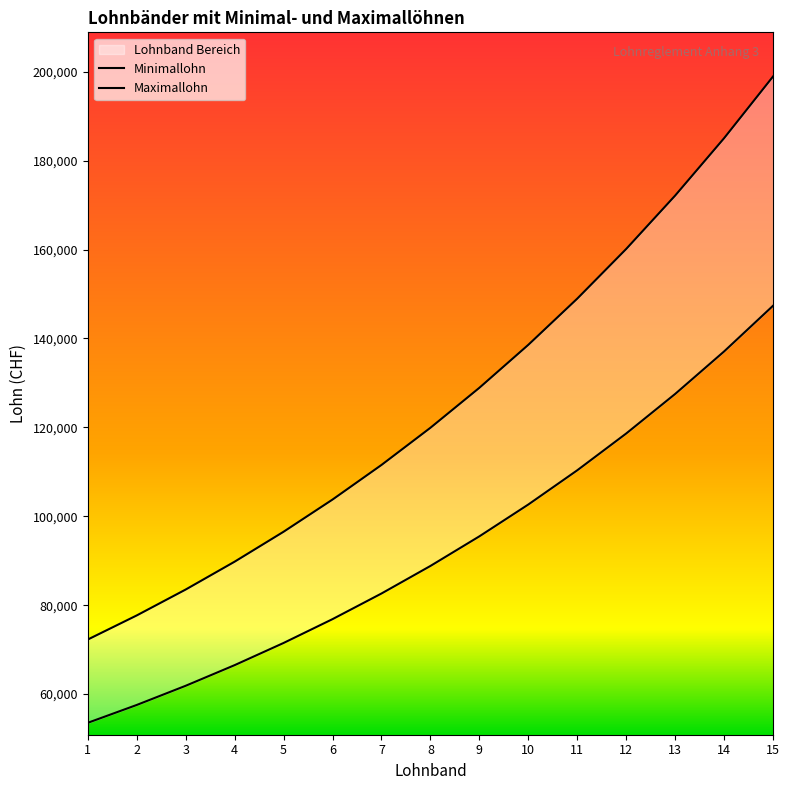

True or false: Minimallohn and Maximallohn intersect in this chart.

False